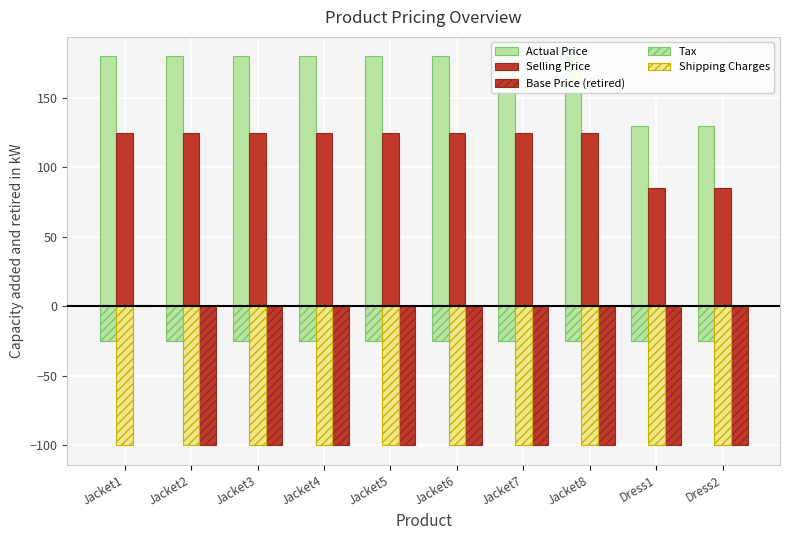

Are the bars grouped side by side (vs. stacked)?

Yes